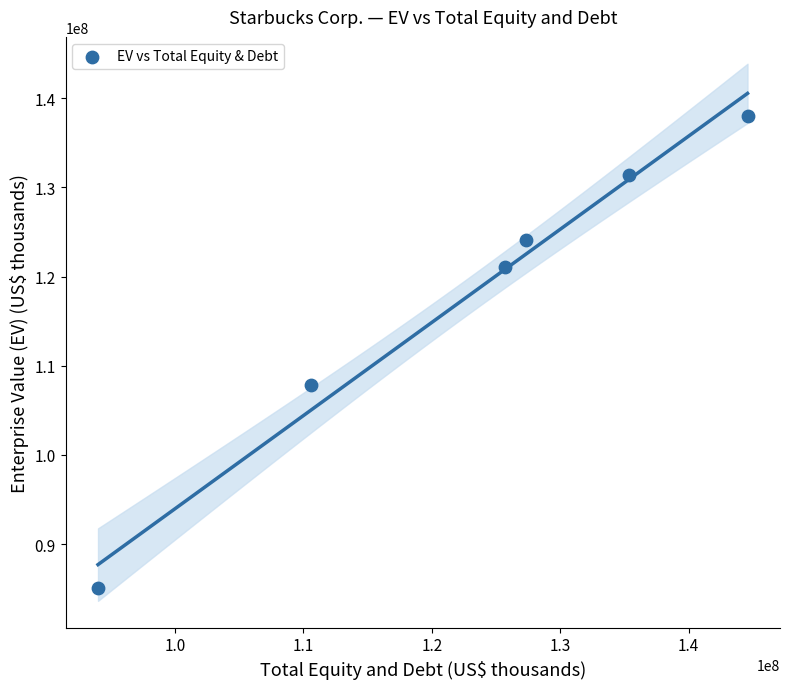

What Y value in the scatter plot is closest to 111519796?

107863110